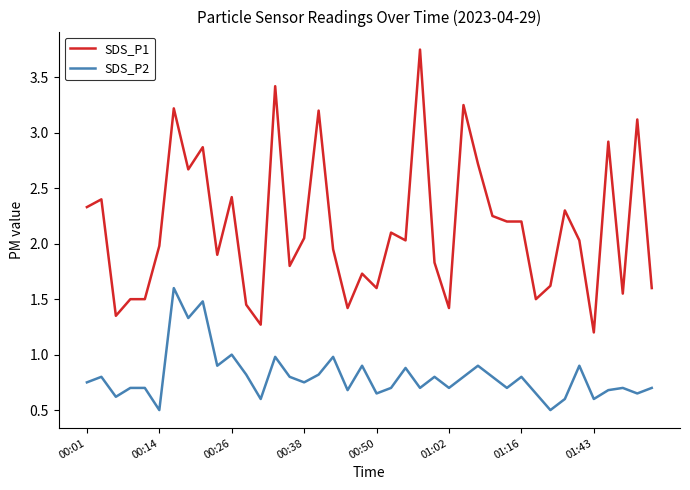

List the series in order of their overall mean, lowest first.

SDS_P2, SDS_P1